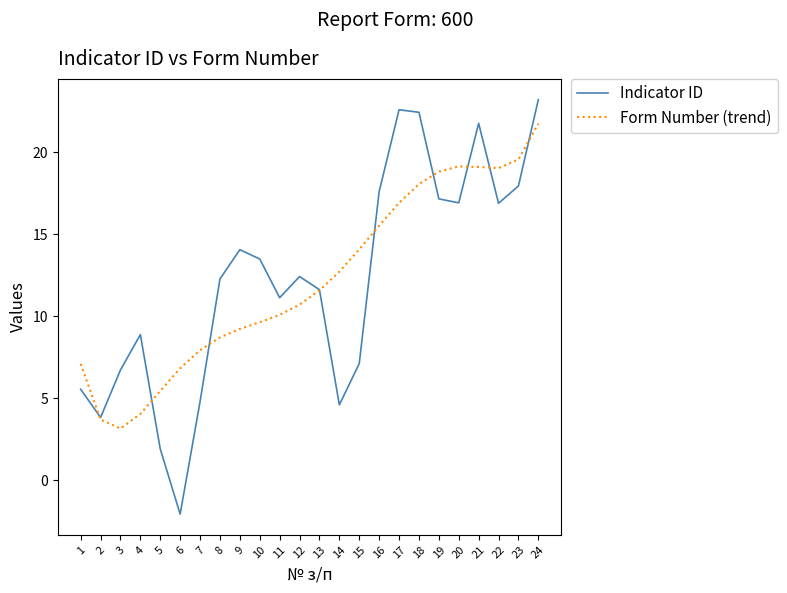

At 16, list the series in order from largest to smallest.

Indicator ID, Form Number (trend)